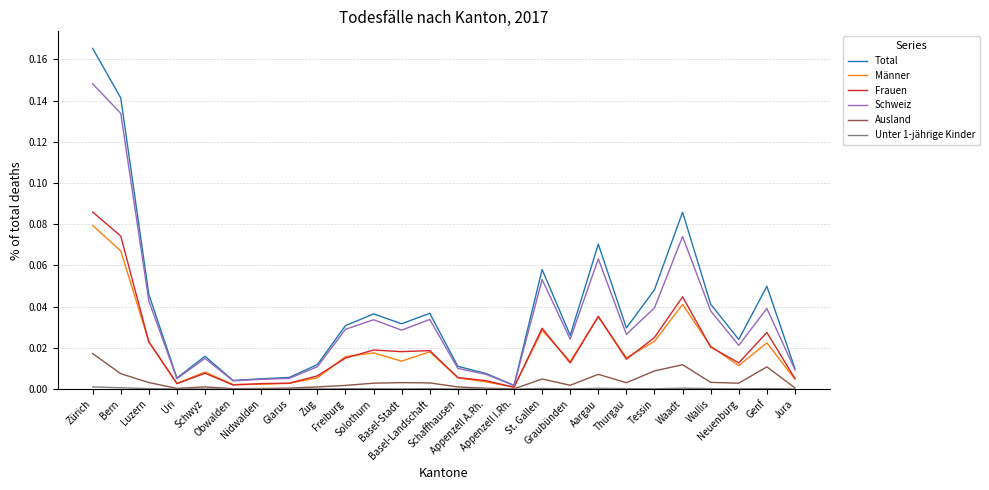

How many lines are shown in the chart?

6